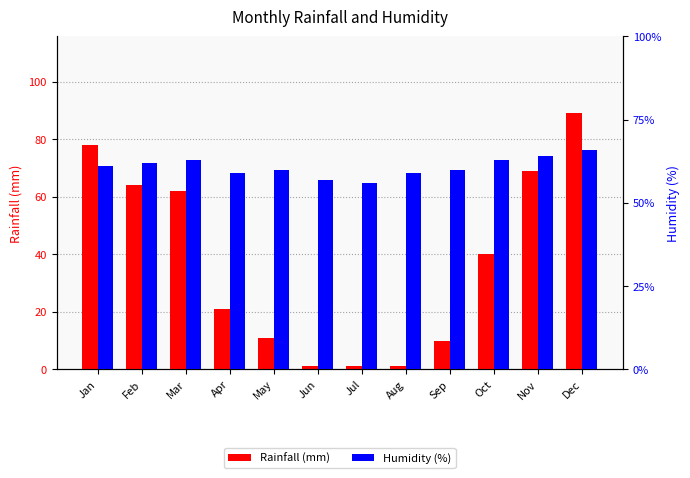

What is the average value of the Rainfall (mm) series?

37